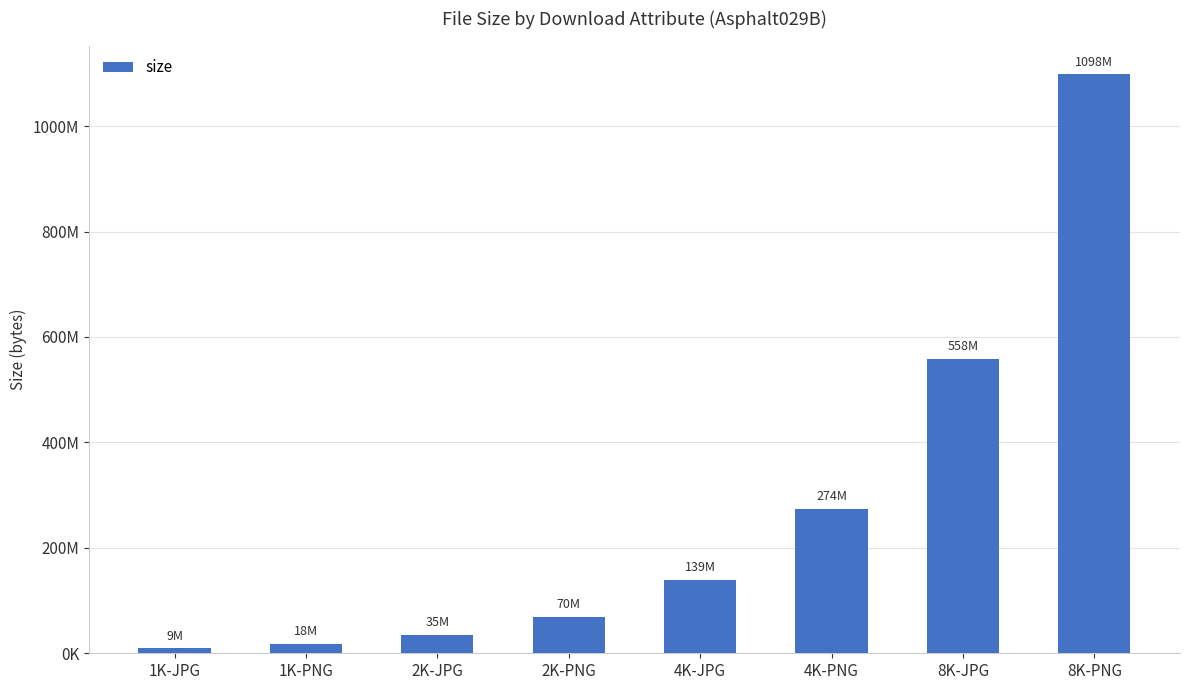

List the labels in order of value, largest first.

8K-PNG, 8K-JPG, 4K-PNG, 4K-JPG, 2K-PNG, 2K-JPG, 1K-PNG, 1K-JPG